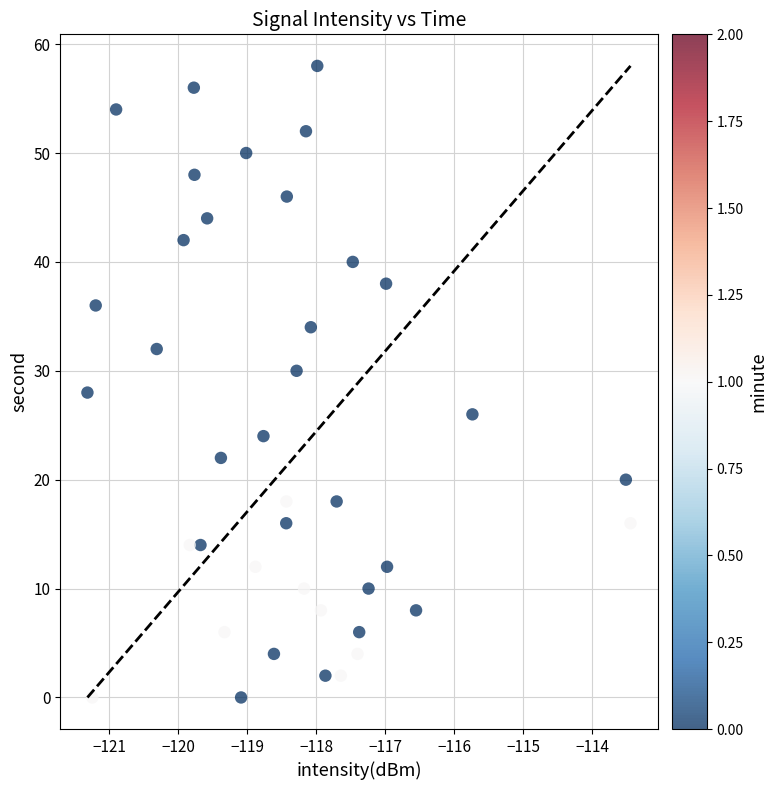

What is the range of Y values (max minus min)?

58